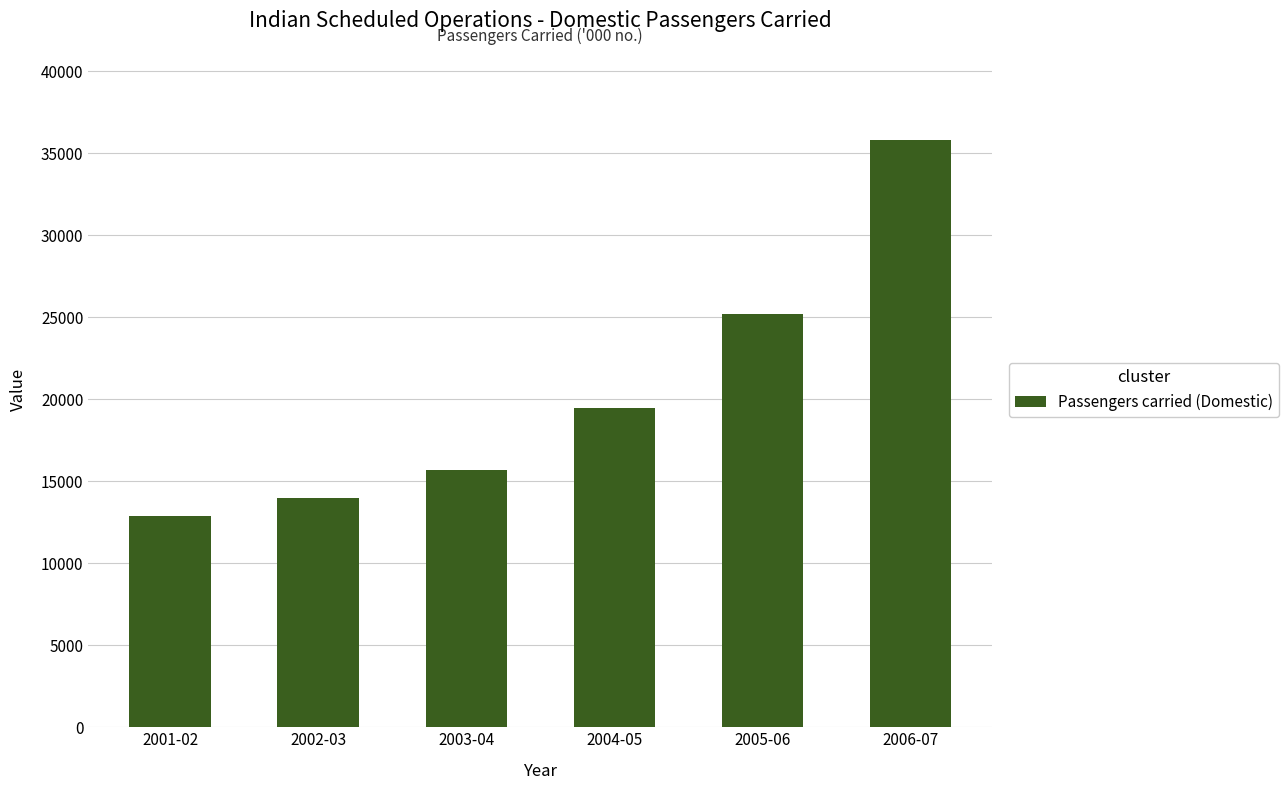

Reading left to right, extract all data points from this chart.

12854	13951	15677	19445	25205	35793